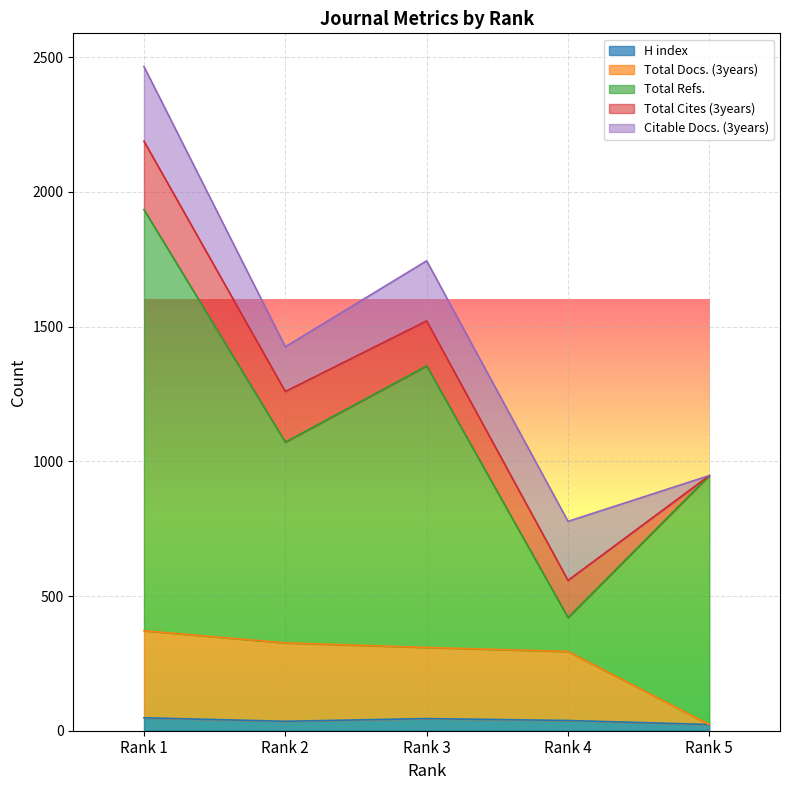

In Total Refs., how many points are higher than both neighbors (excluding endpoints)?

1